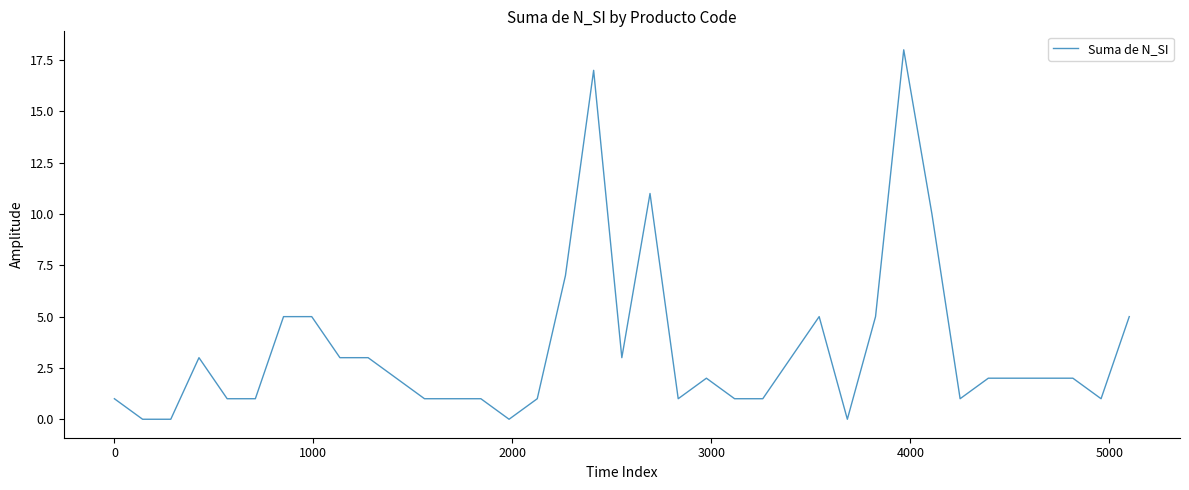

Is this an area chart (filled region under the line)?

No